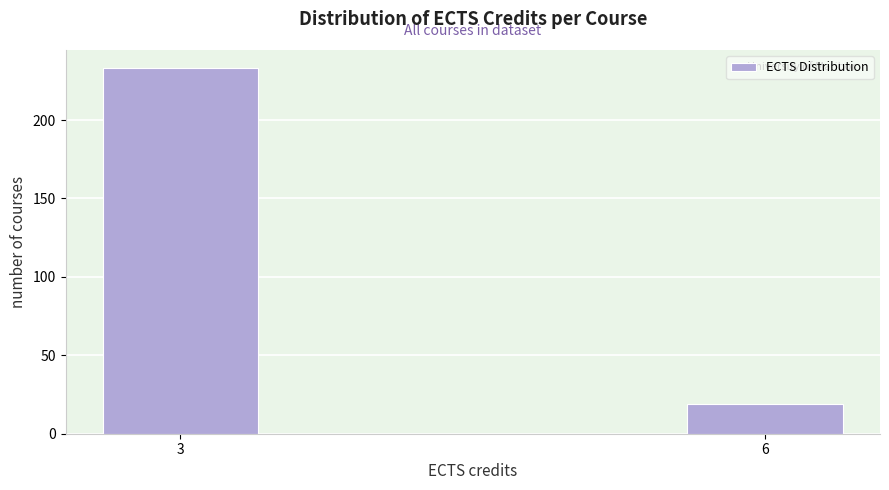

Reading left to right, extract all data points from this chart.

233	19